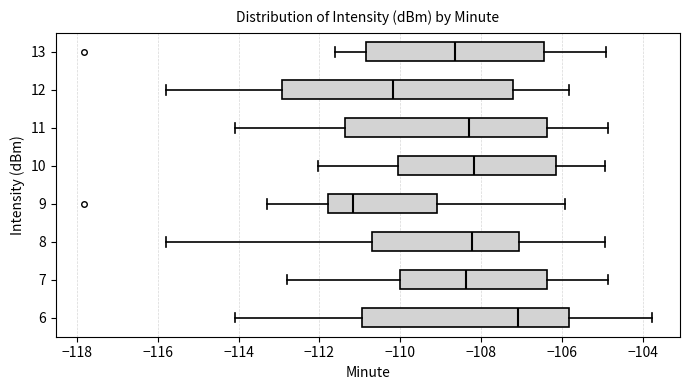

Which box has the furthest to the left median line?

9